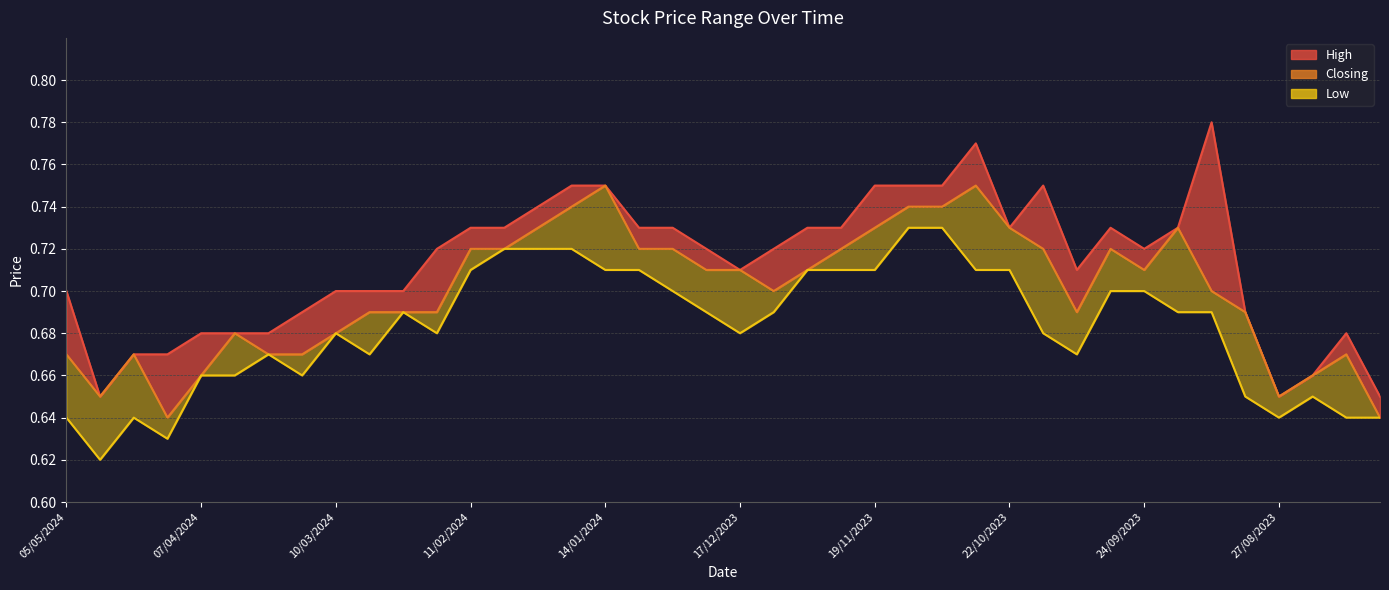

What is the sum of the High values at 01/10/2023 and 18/02/2024?

1.4